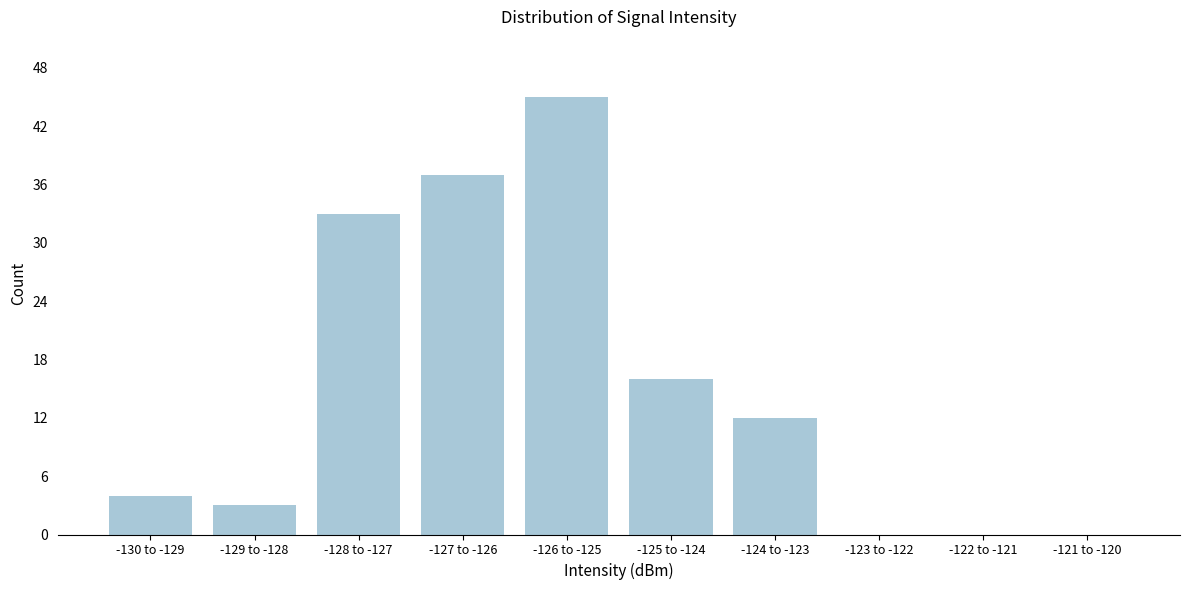

At which category does the chart reach its peak across all series?

-126 to -125